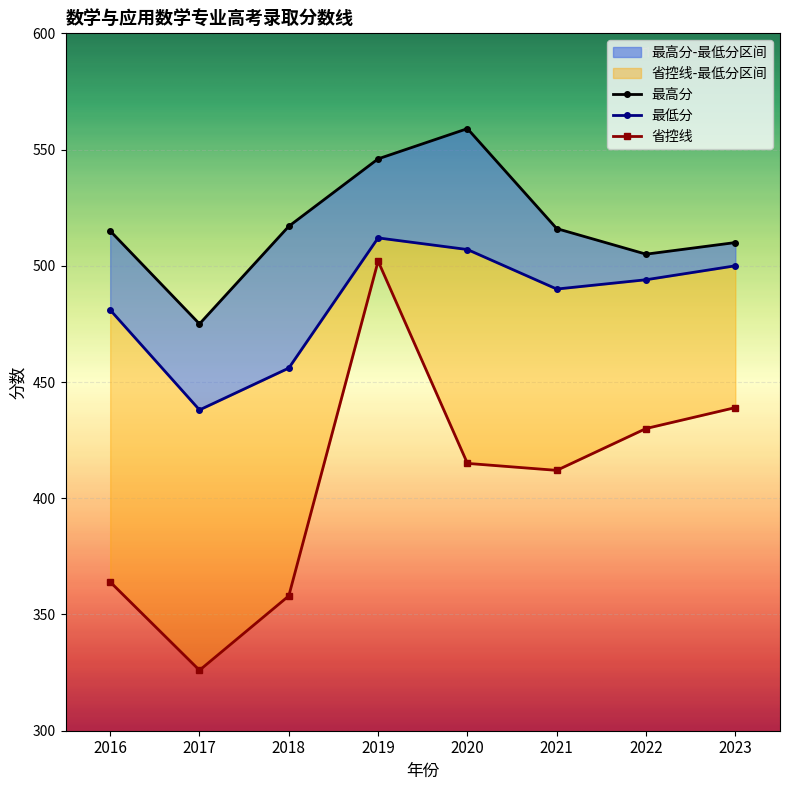

Reading left to right, extract all data points from this chart.

最高分: 2016=515	2017=475	2018=517	2019=546	2020=559	2021=516	2022=505	2023=510
最低分: 2016=481	2017=438	2018=456	2019=512	2020=507	2021=490	2022=494	2023=500
省控线: 2016=364	2017=326	2018=358	2019=502	2020=415	2021=412	2022=430	2023=439